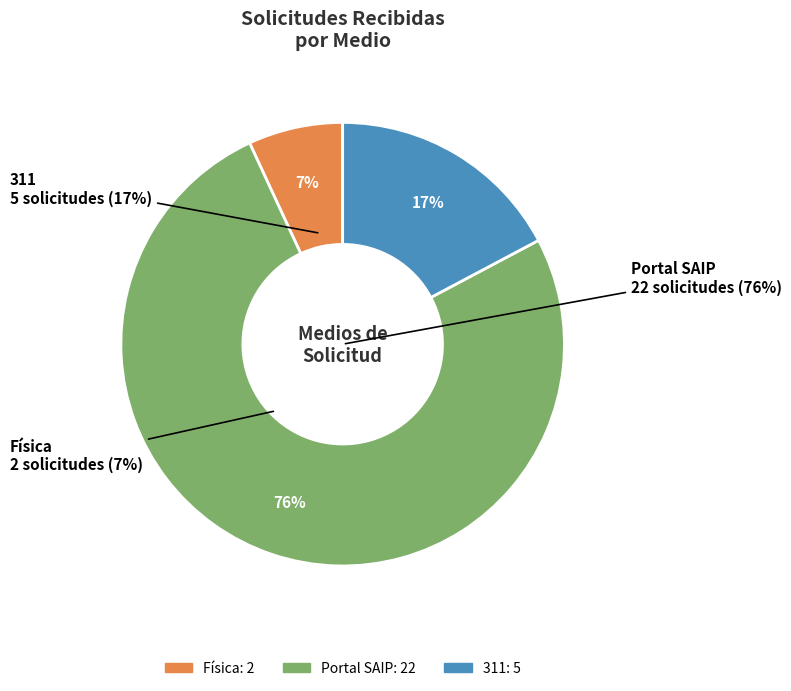

Do 311 and Física together represent more than half of the pie?

No